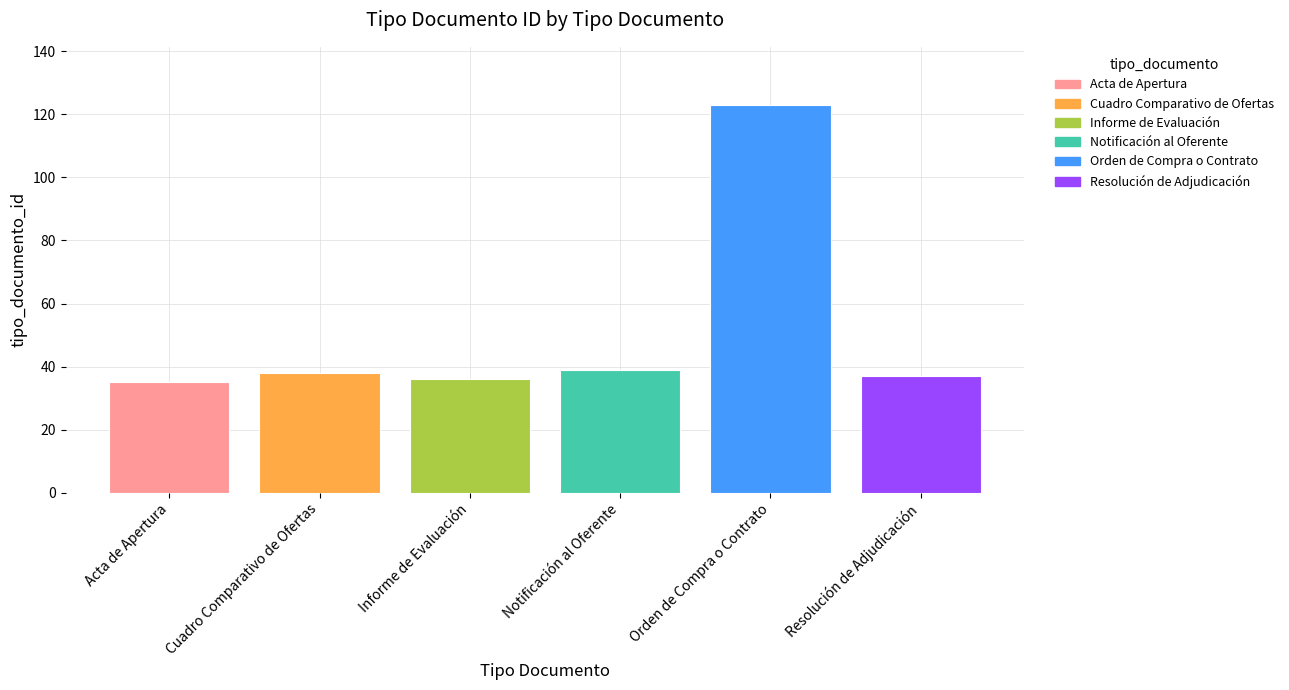

What is the highest value of the Notificación al Oferente series?

39